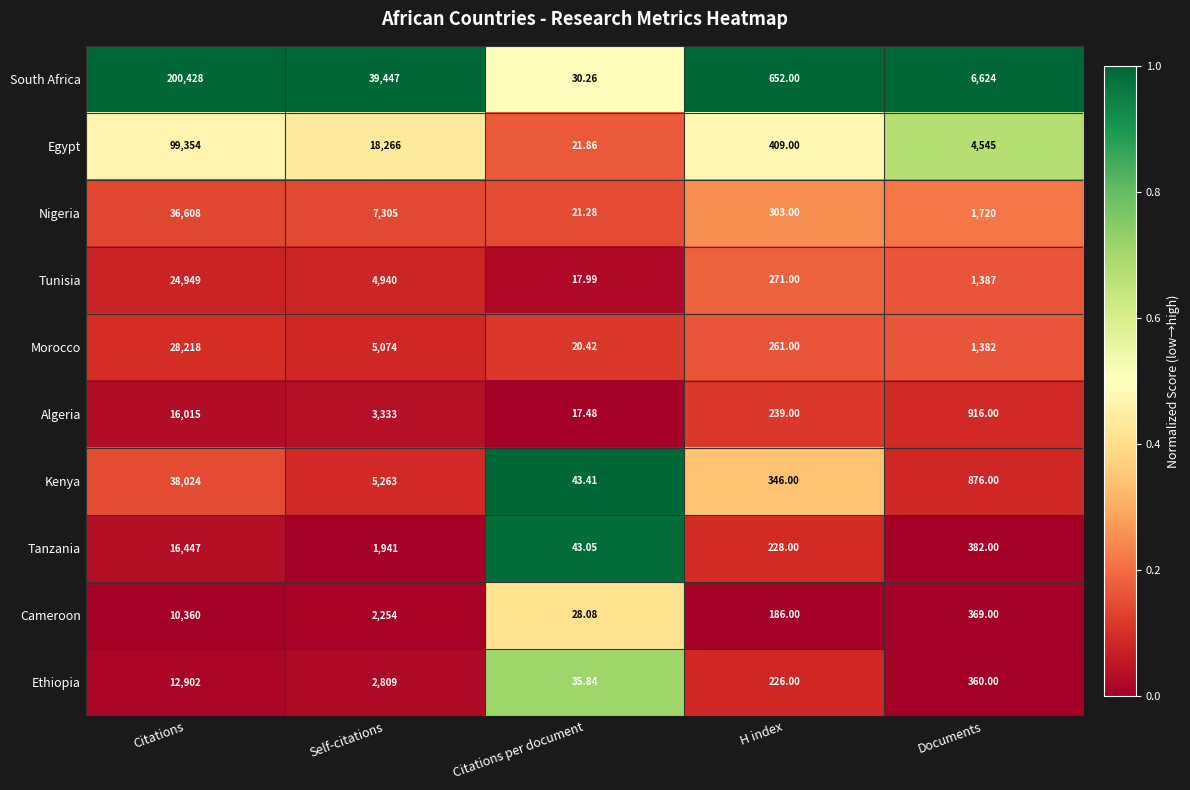

Is the value of Tunisia at Citations per document greater than the value of Egypt at Self-citations?

No